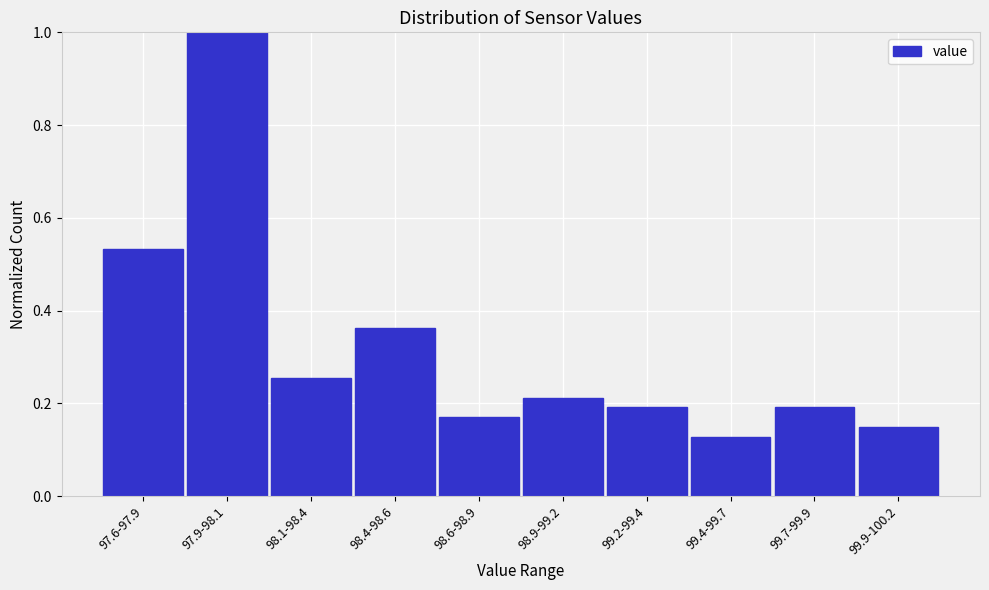

At which category does the chart reach its minimum across all series?

99.4-99.7